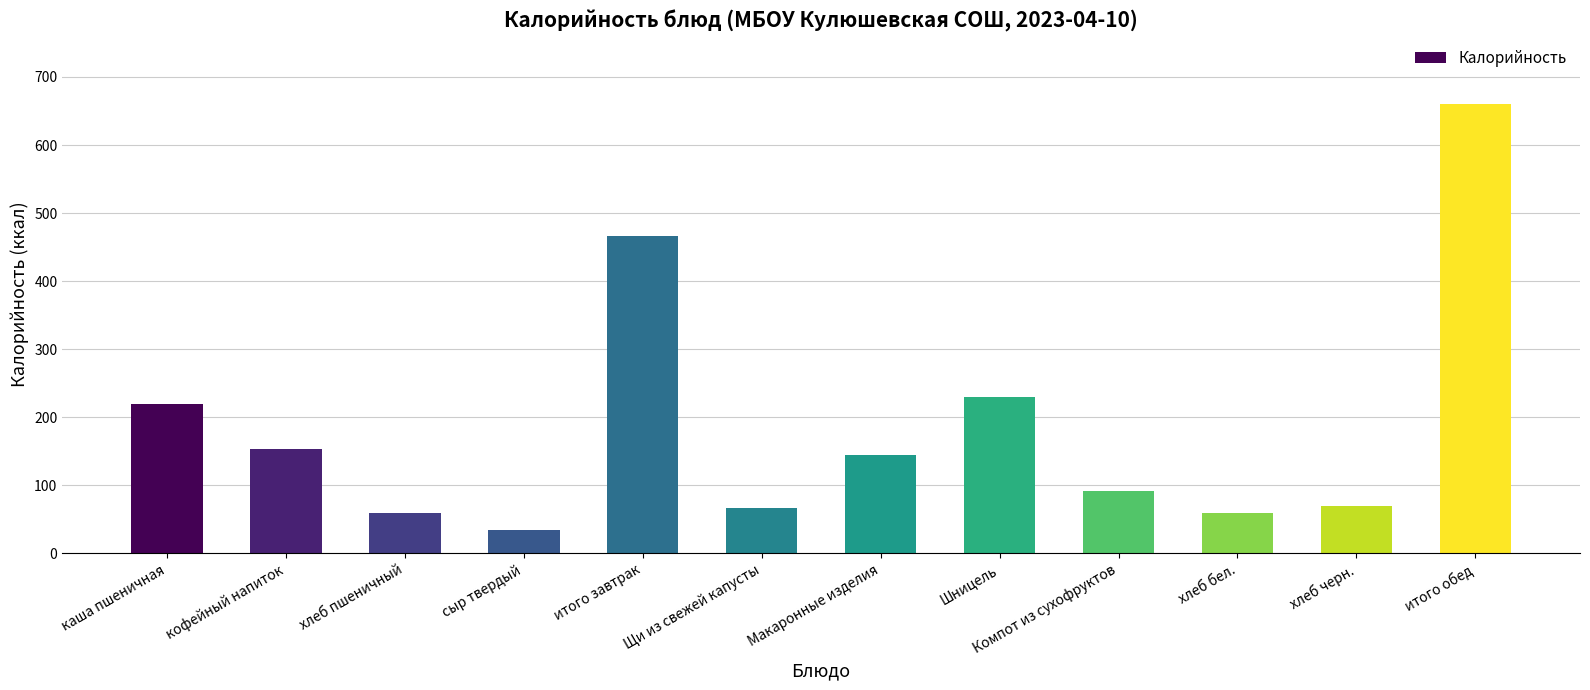

How many data points does each series have?

12